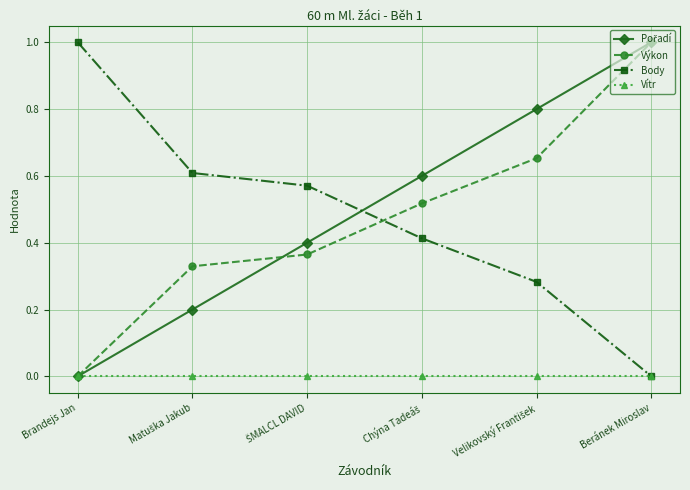

What is the highest value of the Výkon series?

1.0